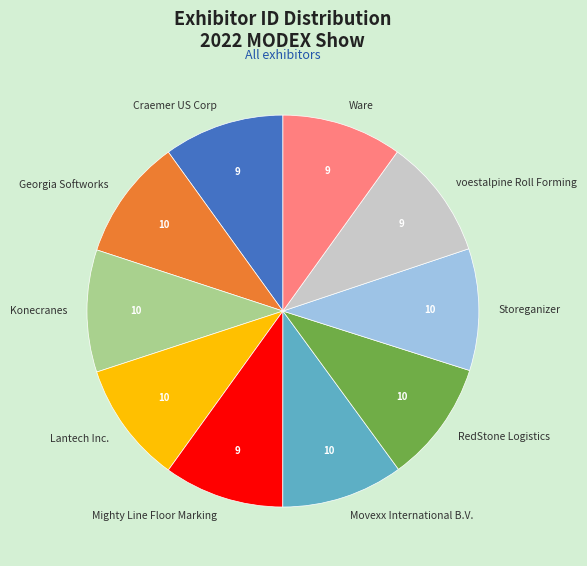

Is the sum of RedStone Logistics and Storeganizer greater than half?

No